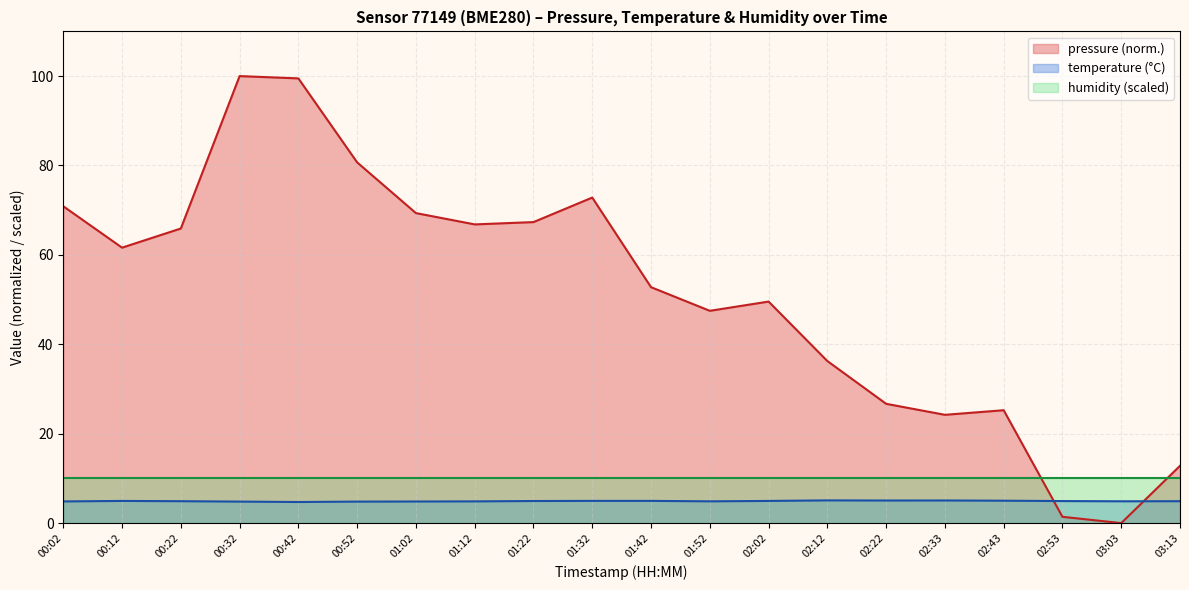

What is the difference between the pressure values at 02:53 and 00:02?

69.5